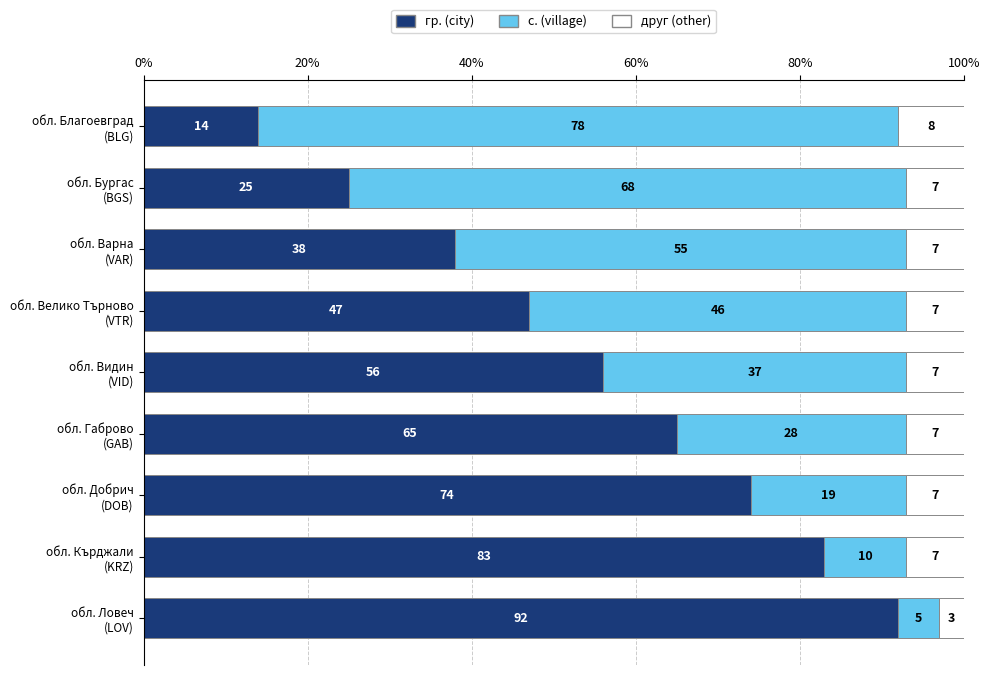

What is the difference between the maximum and minimum values in the гр. (city) series?

78